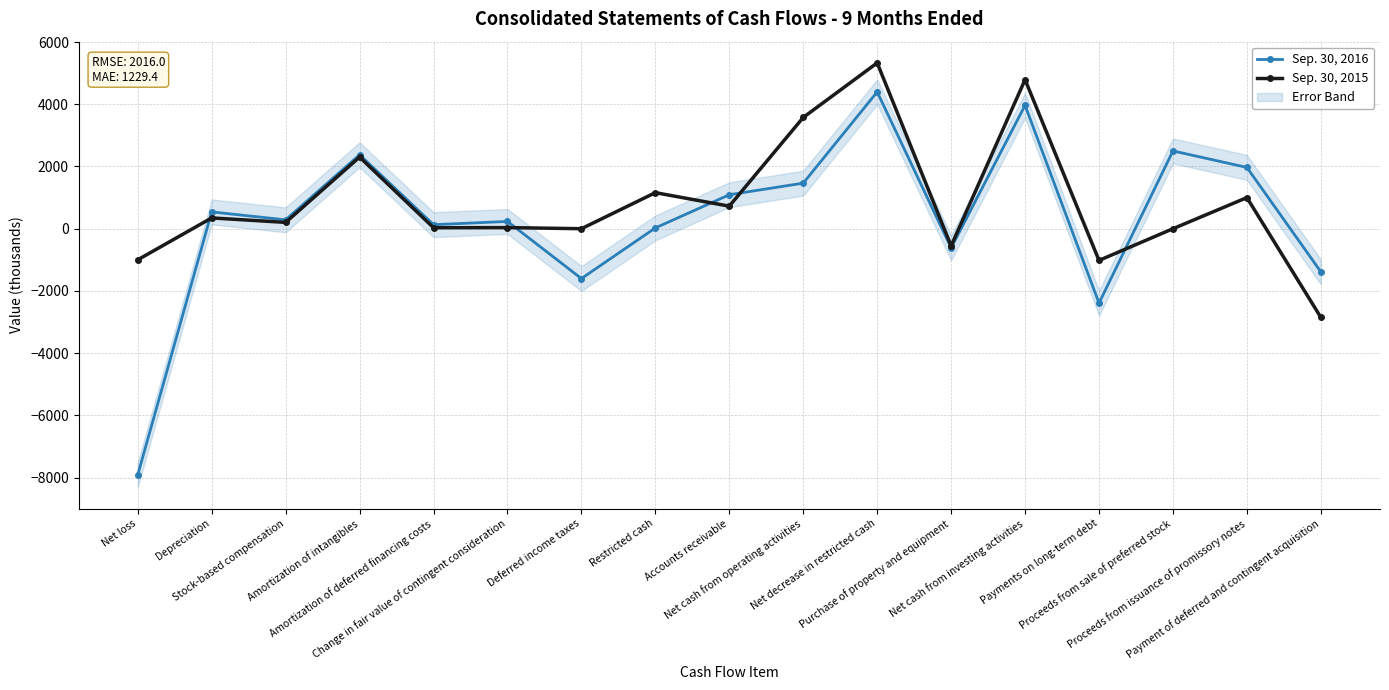

What is the value of the Sep. 30, 2015 point at the 1st from the left?

-999